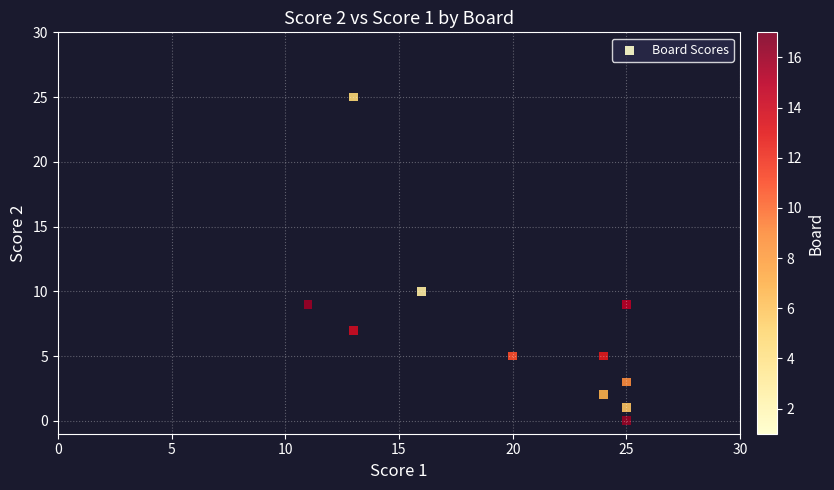

What Y value in the scatter plot is closest to 12?

10